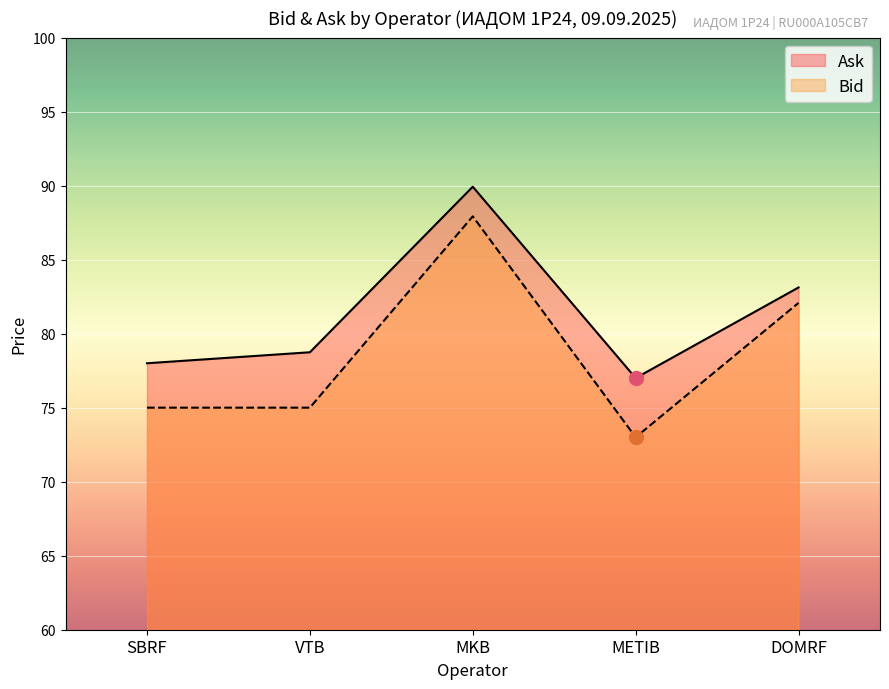

List the series in order of their peak value, lowest first.

Bid, Ask